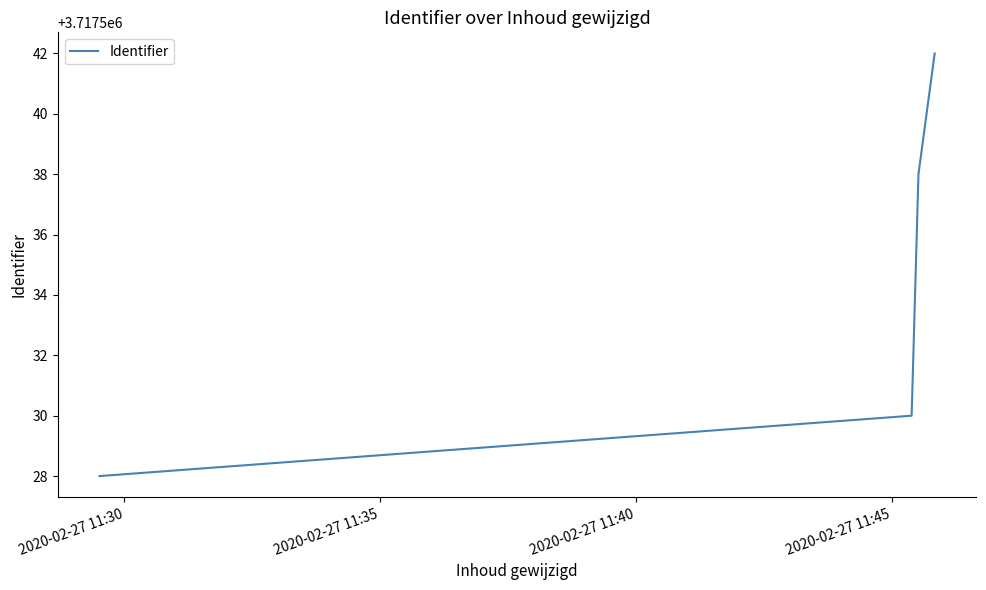

How many lines are shown in the chart?

1